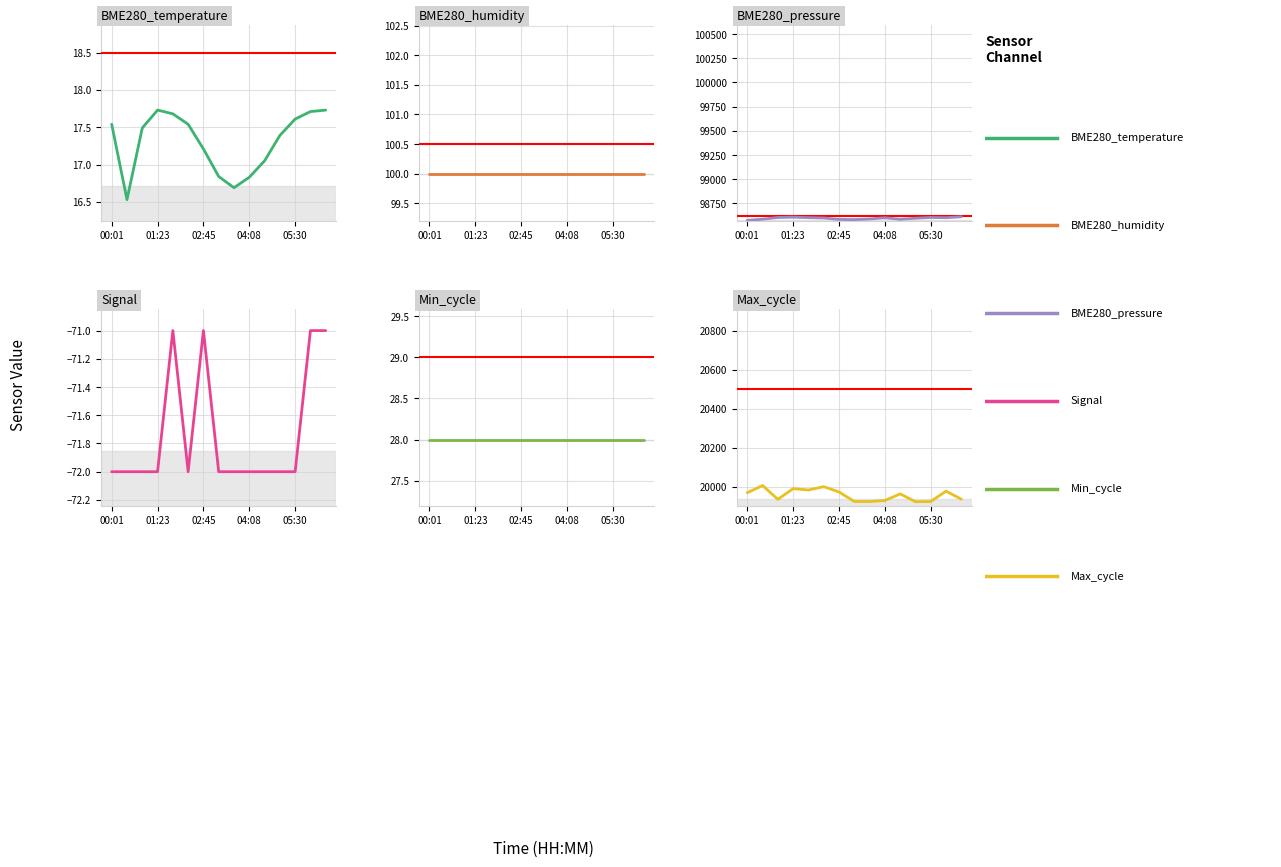

True or false: BME280_pressure and Signal cross at least once.

False